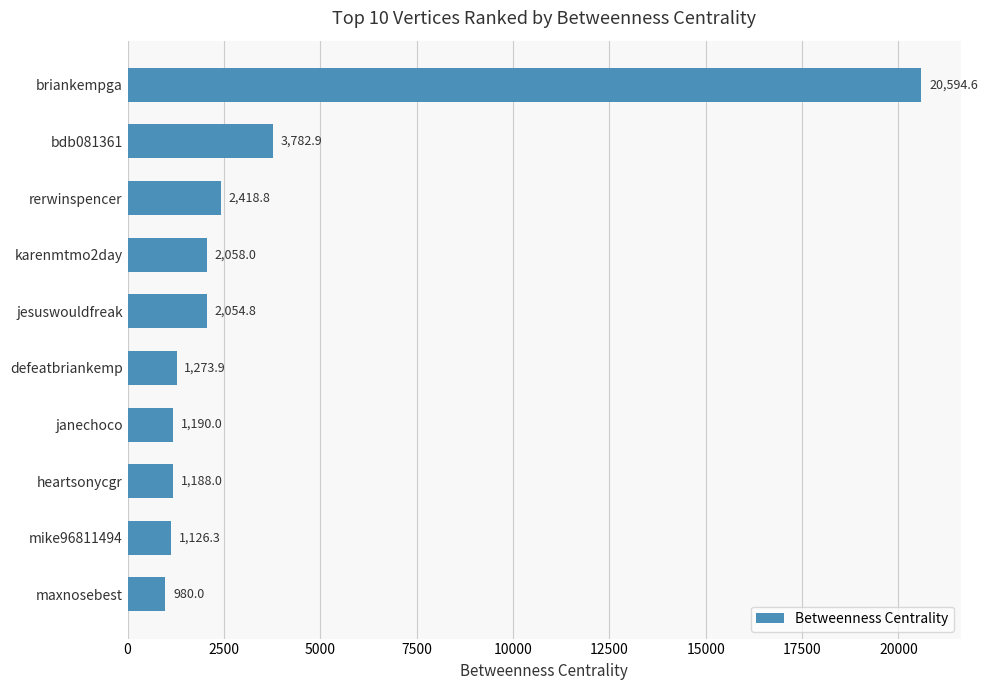

Is it true that the value at mike96811494 is 1126.3?

True